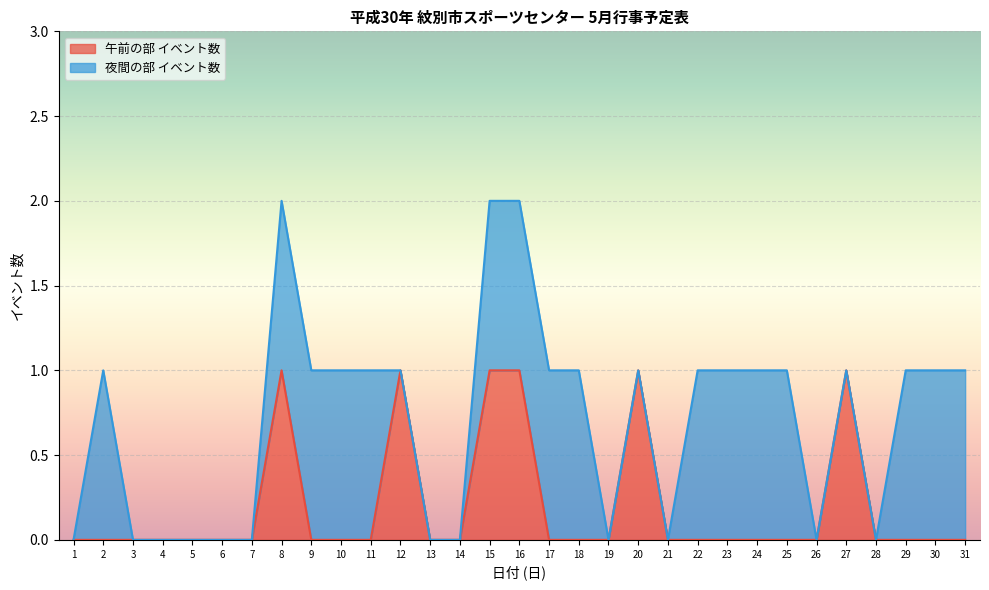

Rank the categories by value from lowest to highest.

1, 2, 3, 4, 5, 6, 7, 9, 10, 11, 13, 14, 17, 18, 19, 21, 22, 23, 24, 25, 26, 28, 29, 30, 31, 8, 12, 15, 16, 20, 27